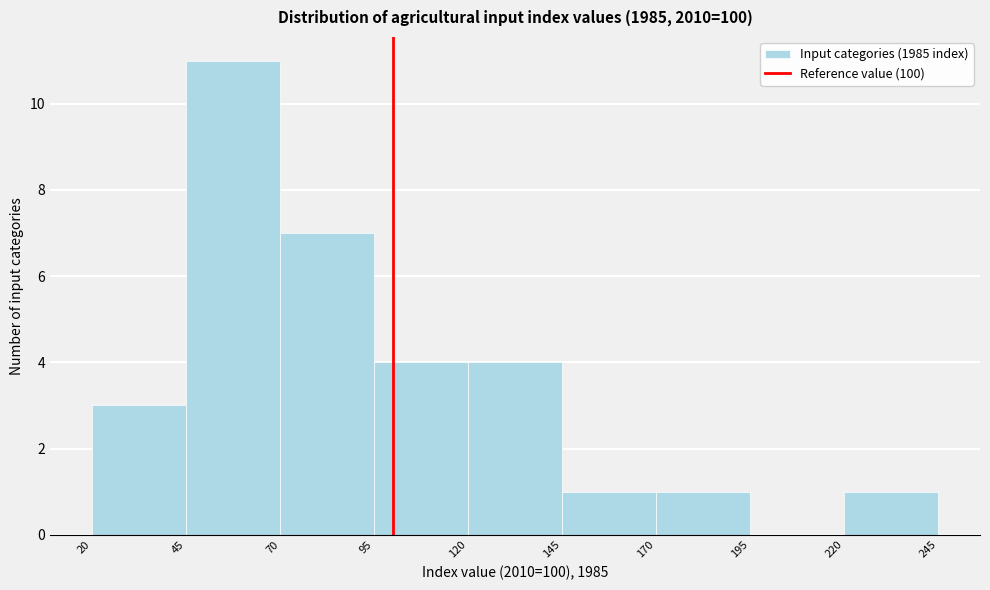

Reading left to right, list every bar in this chart as the range it spans on the x-axis followed by its height. The values are not printed on the chart, so give them approximately, as read against the axis.

20 to 45: 3
45 to 70: 11
70 to 95: 7
95 to 120: 4
120 to 145: 4
145 to 170: 1
170 to 195: 1
195 to 220: 0
220 to 245: 1